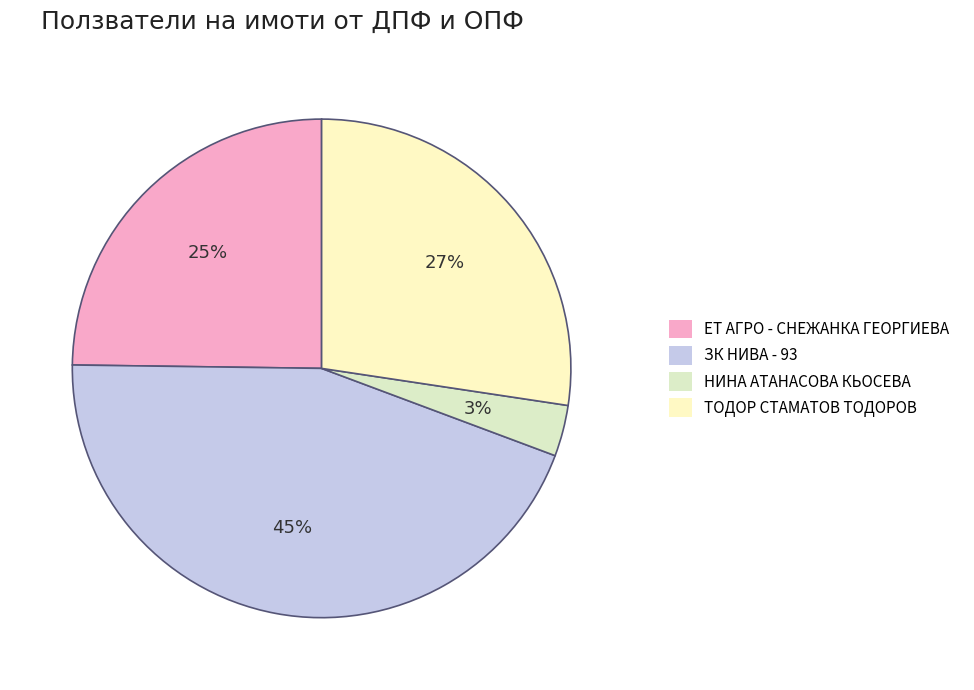

The НИНА АТАНАСОВА КЬОСЕВА slice represents 3% of the pie. True or false?

True